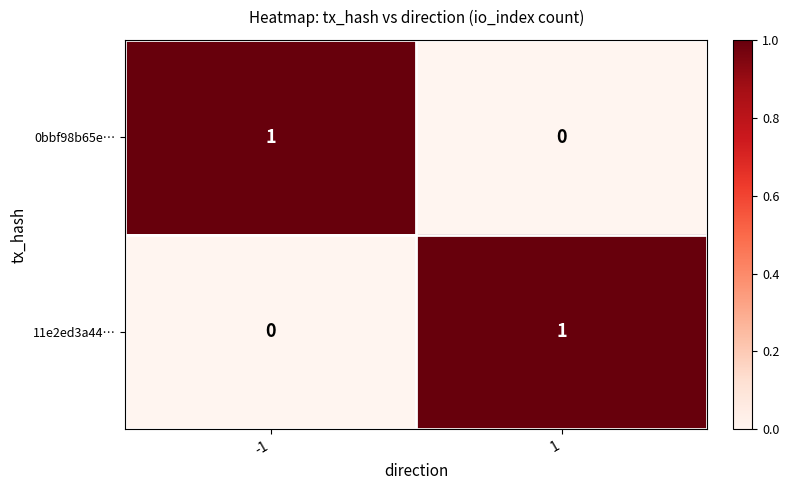

Rank the series at -1 from lowest to highest value.

11e2ed3a44…, 0bbf98b65e…